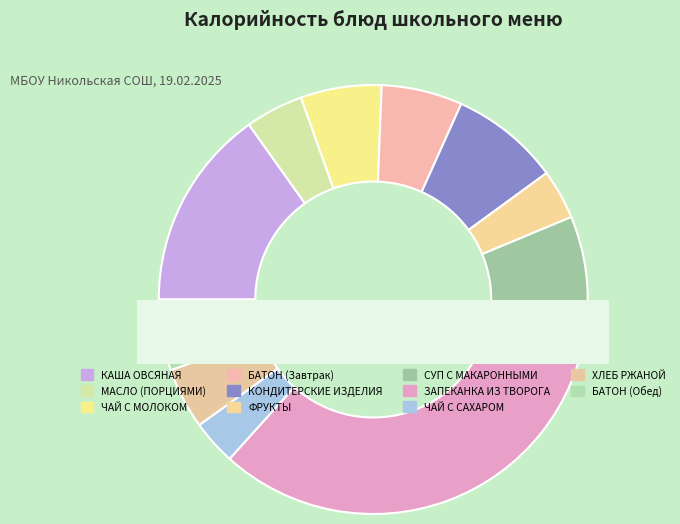

To the nearest percent, what is the difference between the largest and smallest slice percentages?

31%